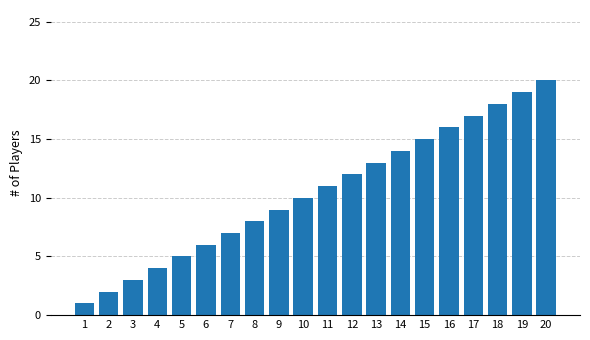

Where is the data nearest to the value 10?

10